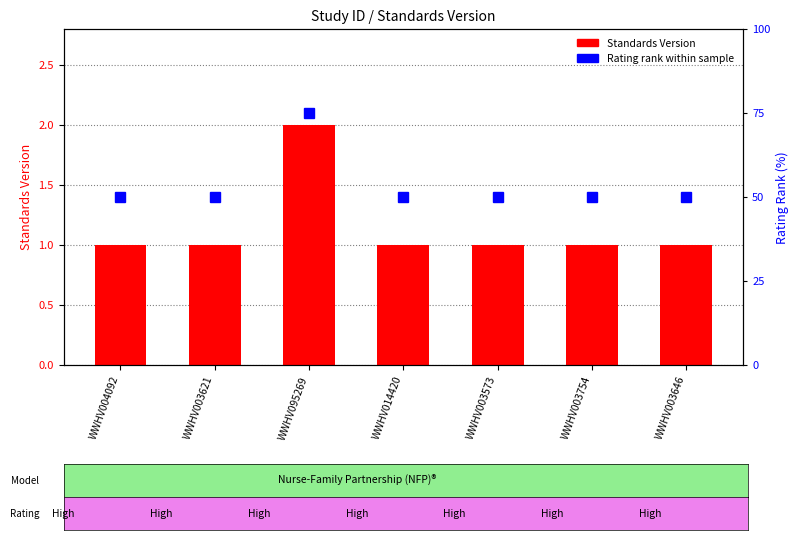

What is the label of the 3rd bar from the right?

WWHV003573